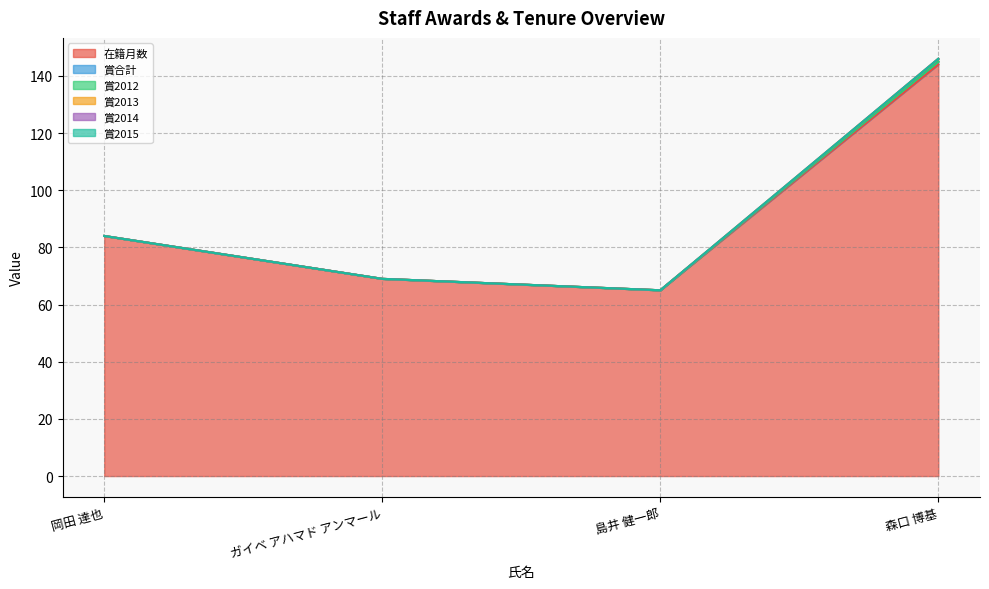

True or false: 賞2015 has more than 2 points higher than both neighbors.

False